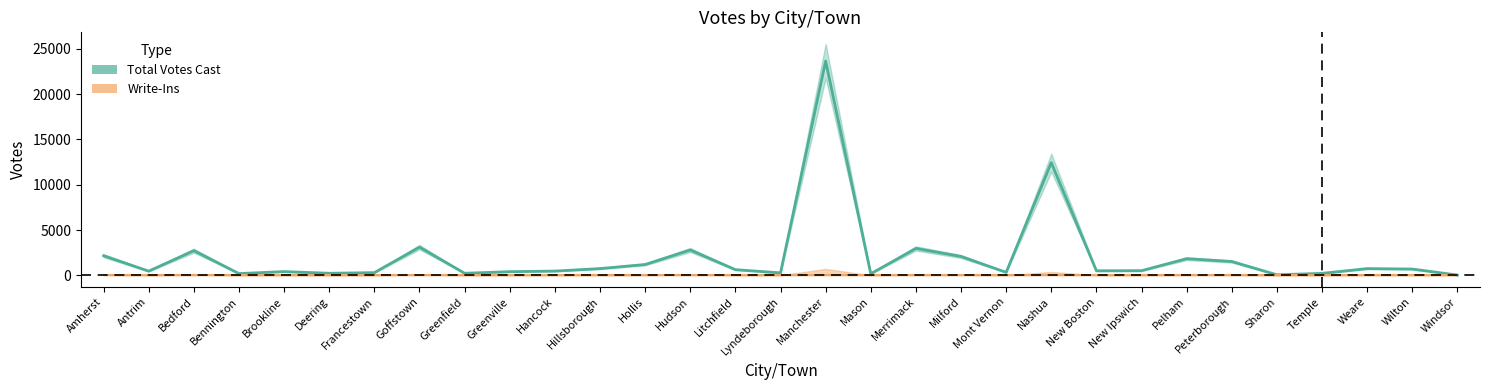

Which label corresponds to the largest value in the chart?

Manchester